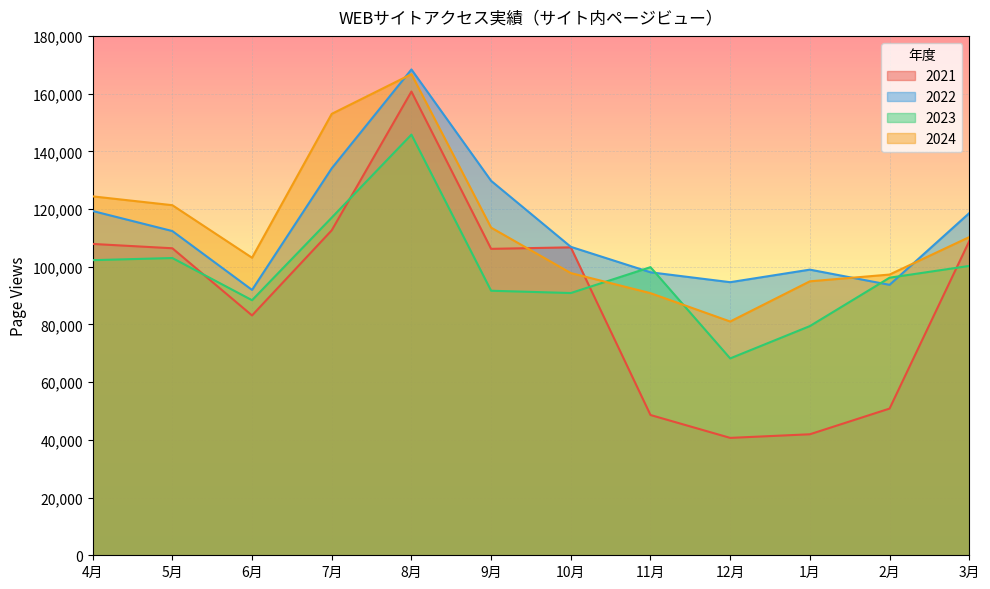

What is the average value of the 2021 series?

89551